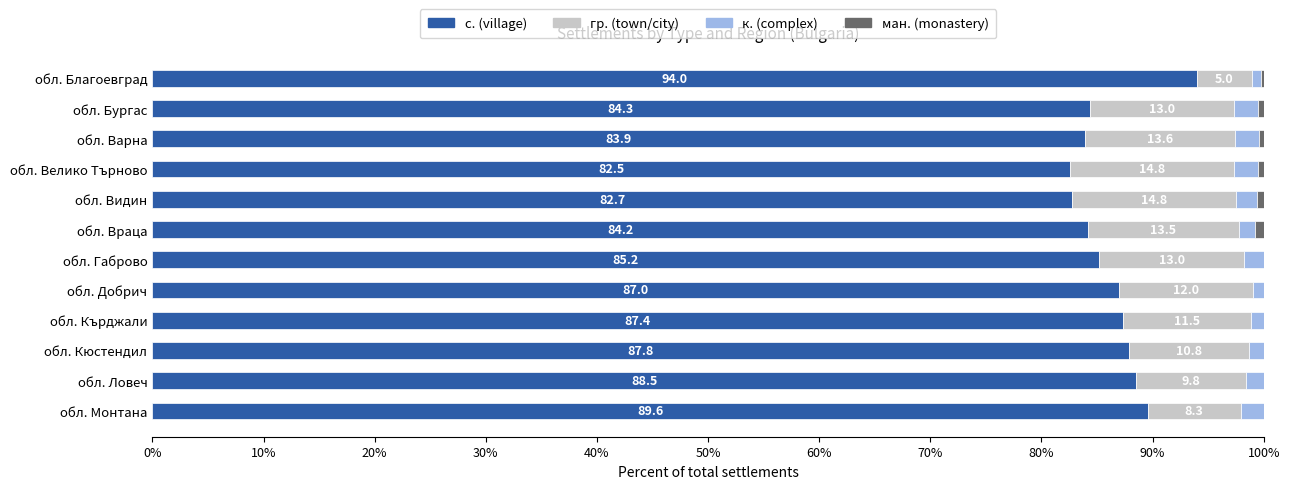

Is it true that с. (village) equals 87.4 at обл. Кърджали?

True